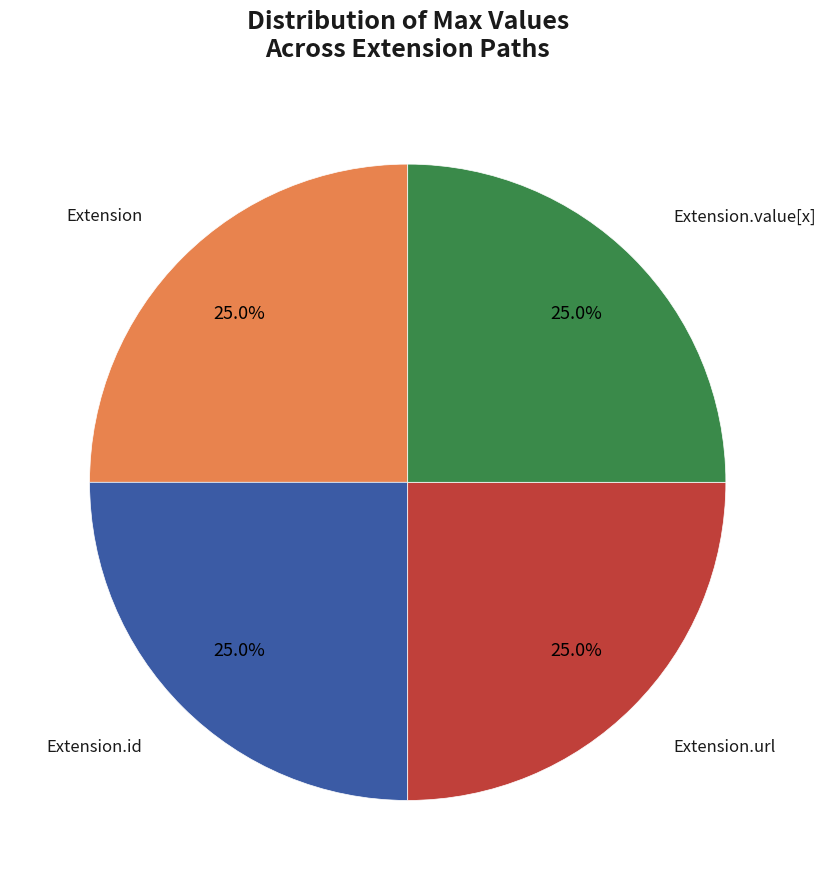

Approximately how many times larger is the value at Extension.url compared to Extension?

1.0